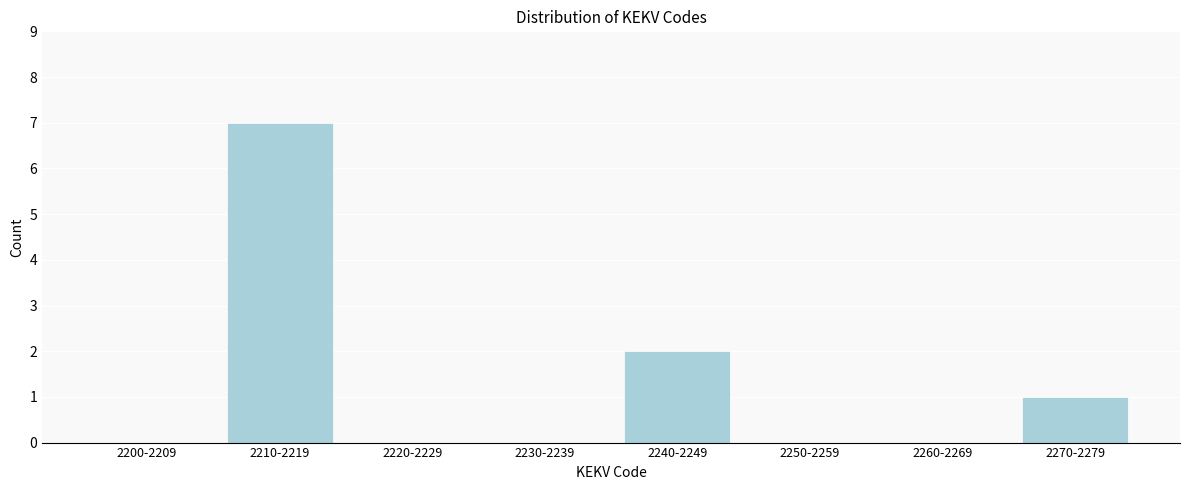

Reading right to left, what are all the values shown in this chart?

2270-2279=1	2260-2269=0	2250-2259=0	2240-2249=2	2230-2239=0	2220-2229=0	2210-2219=7	2200-2209=0